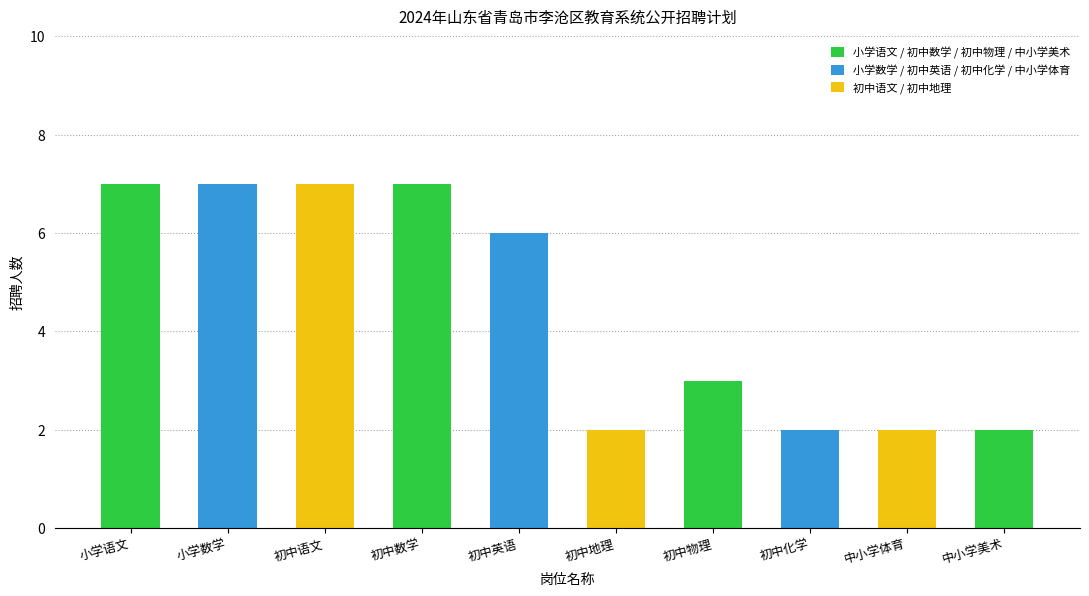

What is the label of the 8th bar from the right?

初中语文